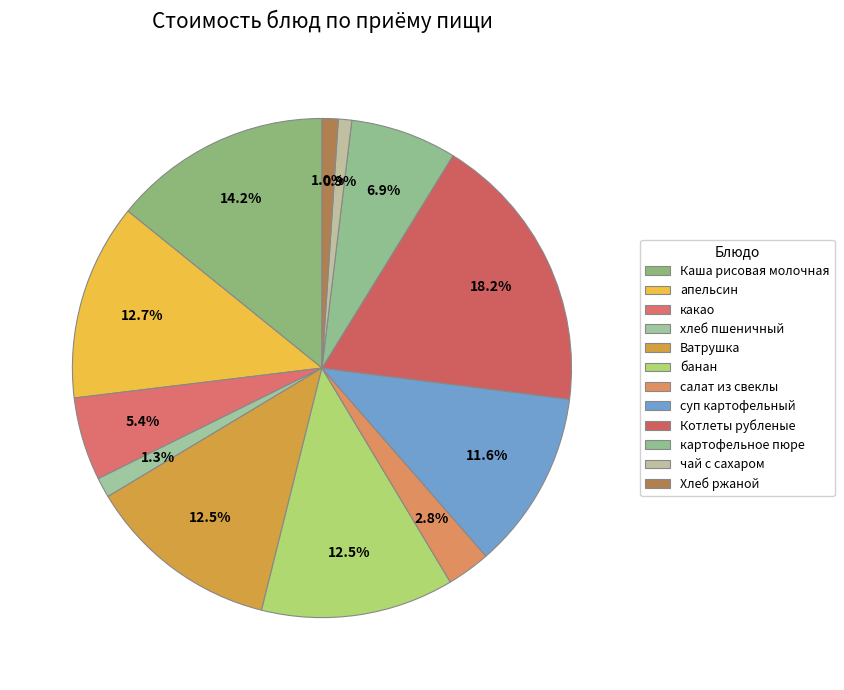

What percentage is the Ватрушка slice, to the nearest percent?

13%